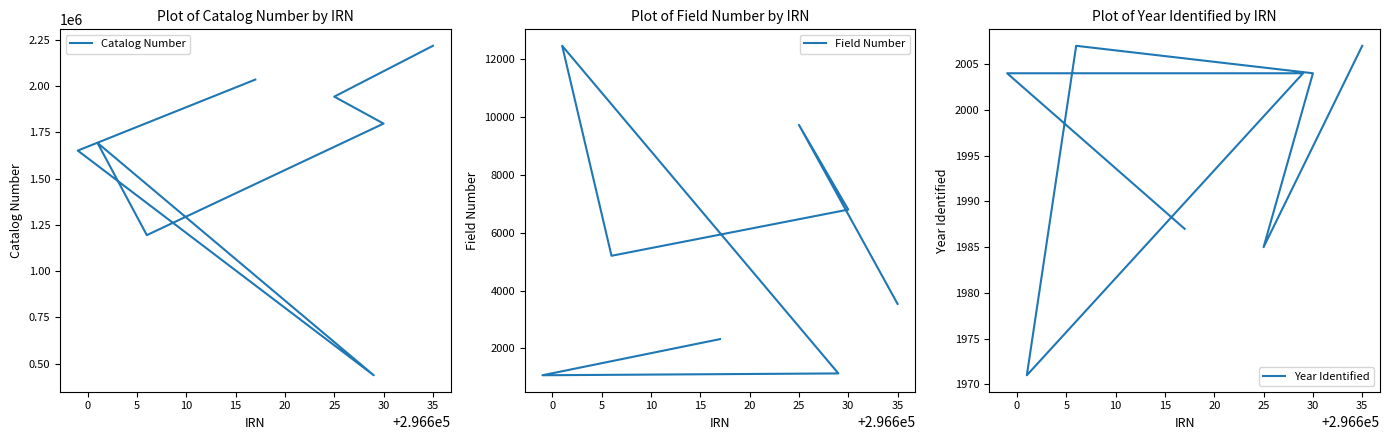

What is the label of the 6th point from the right?

5